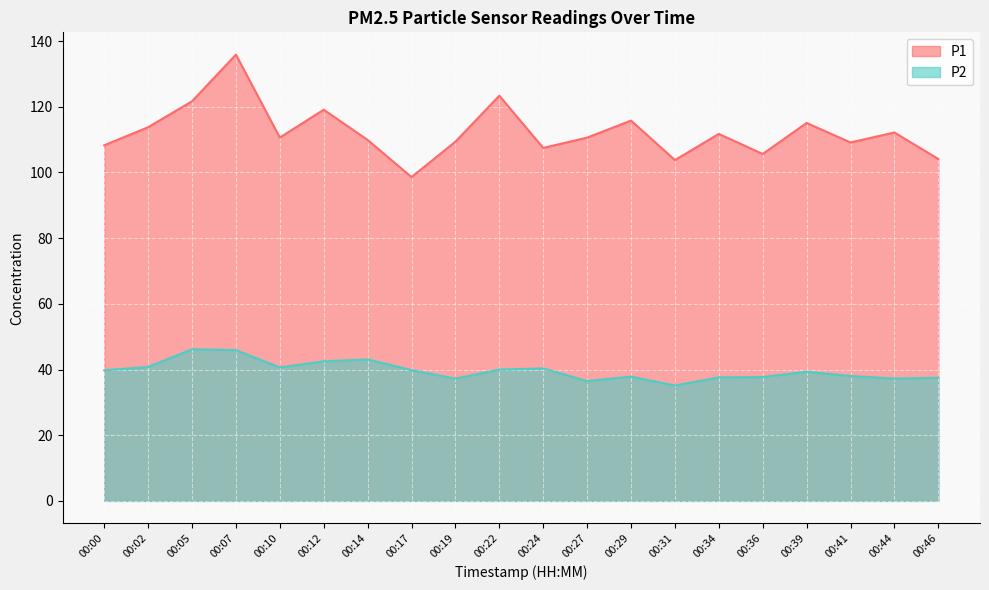

Reading left to right, list all the values displayed in this chart.

P1: 108.3	113.8	121.7	135.9	110.6	119.1	109.9	98.6	109.4	123.4	107.5	110.6	115.8	103.8	111.7	105.6	115.1	109.1	112.2	104.1
P2: 39.8	40.8	46.2	45.9	40.6	42.5	43.1	39.8	37.2	40.0	40.3	36.5	37.8	35.1	37.6	37.7	39.3	38.0	37.2	37.5